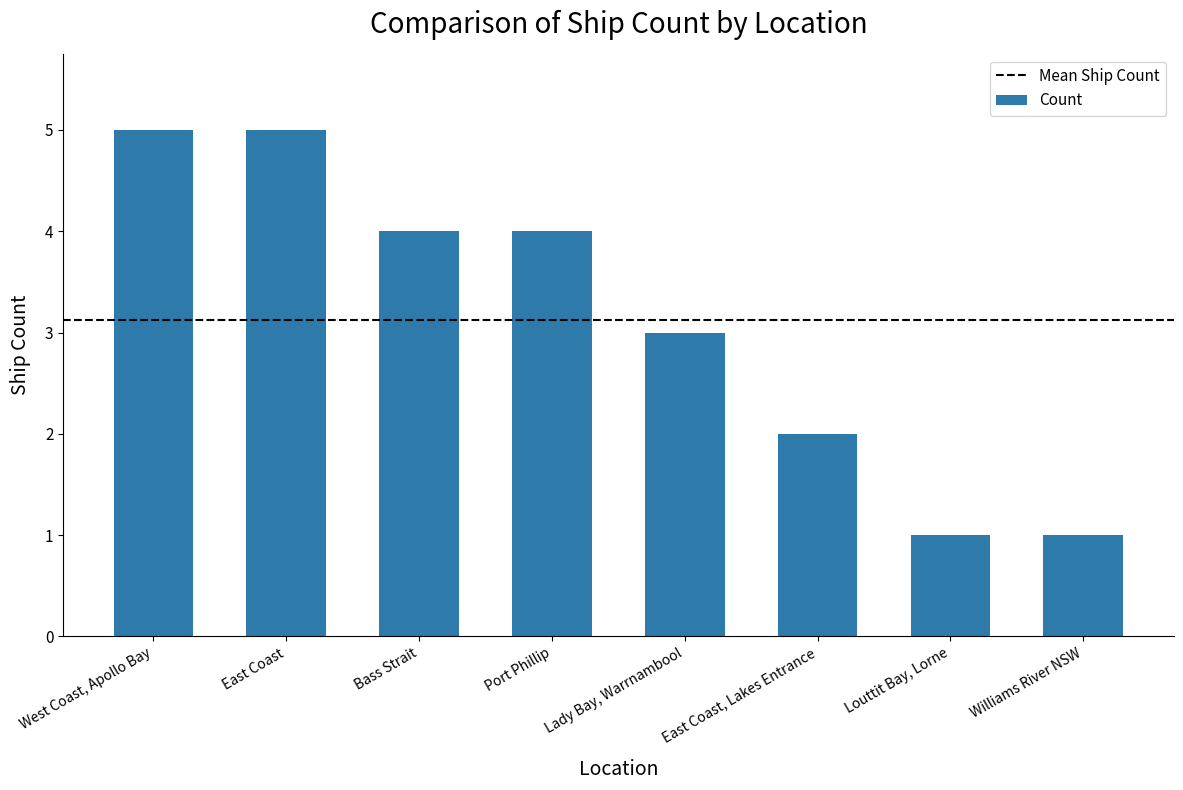

What is the sum of all values?

25